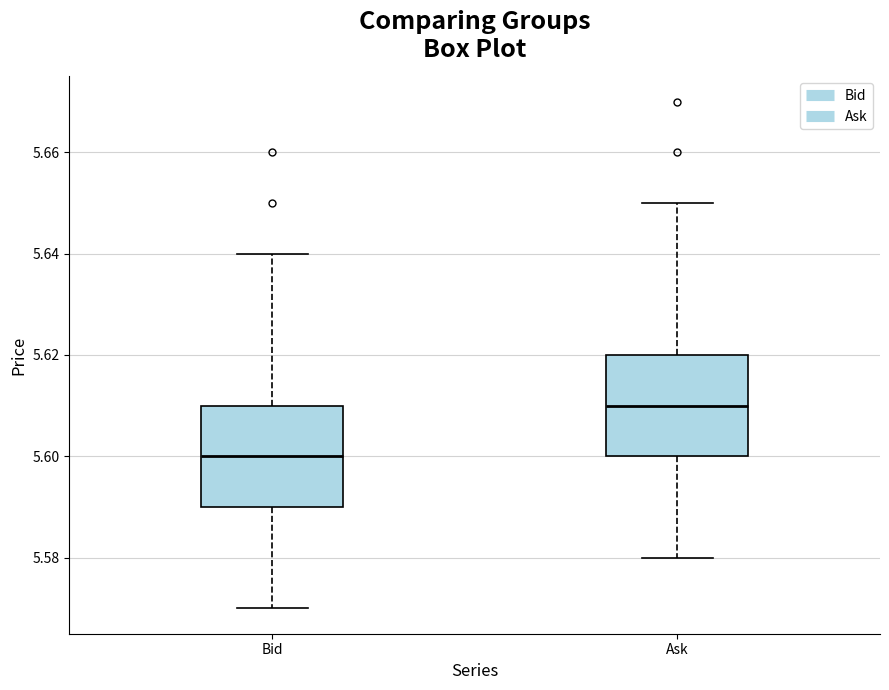

Which box has the lowest median line?

Bid